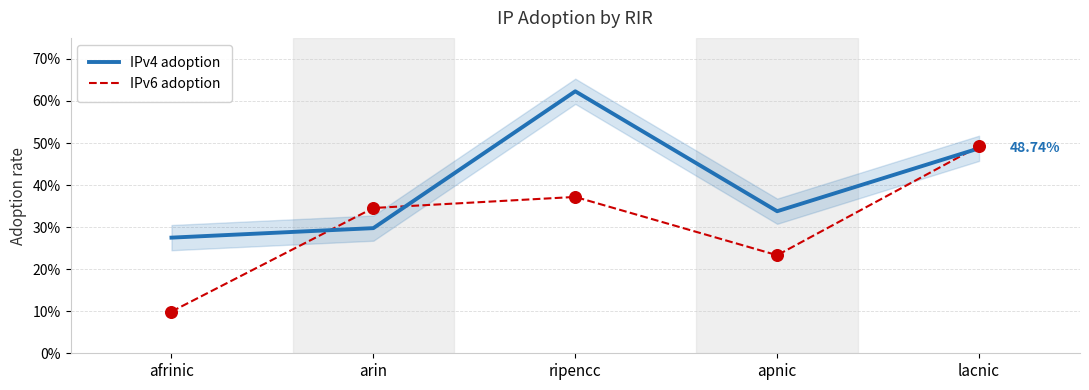

At which category is the sum across all series the highest?

ripencc